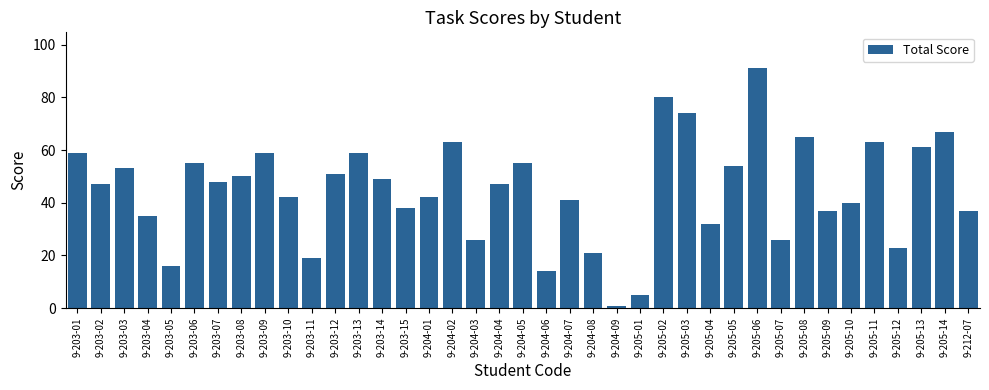

Between 9-203-03 and 9-205-06, which is larger?

9-205-06